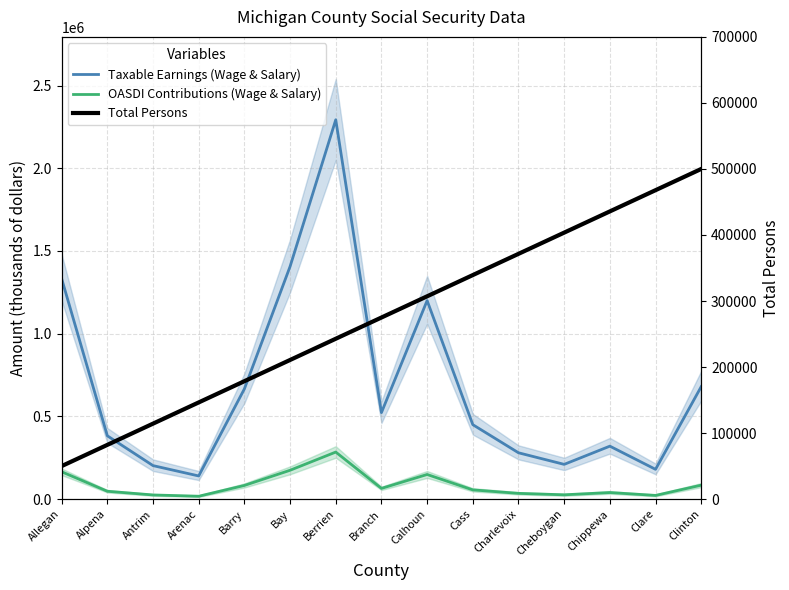

What is the difference between the highest and lowest values at Clare?

445537.1